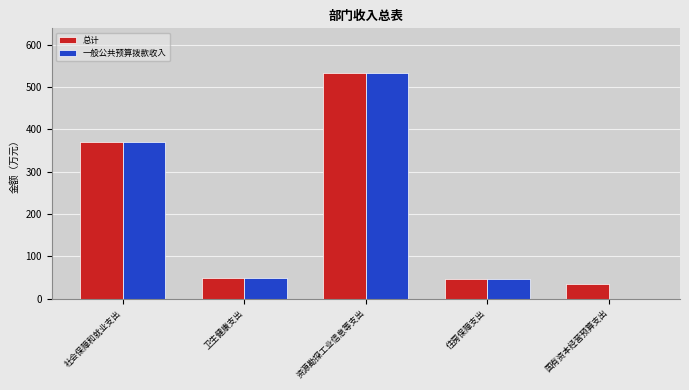

Count the number of data series in this chart.

2